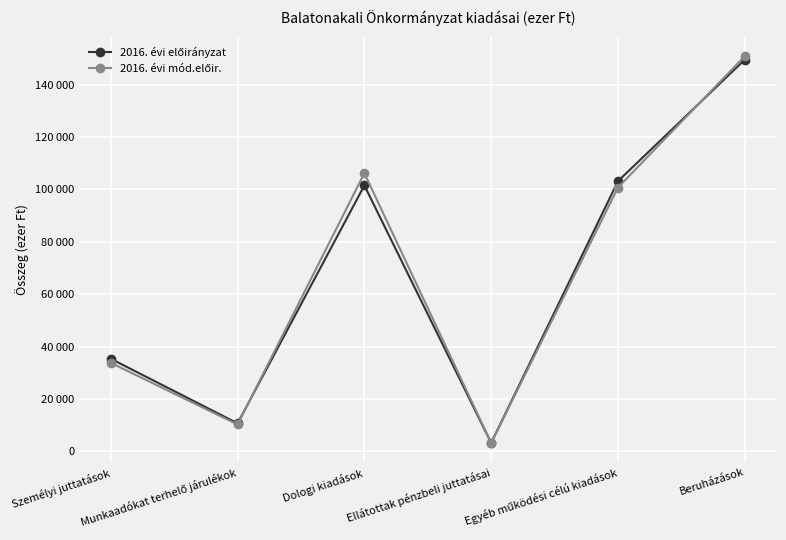

What is the difference between the maximum and second lowest values in the 2016. évi előirányzat series?

138759